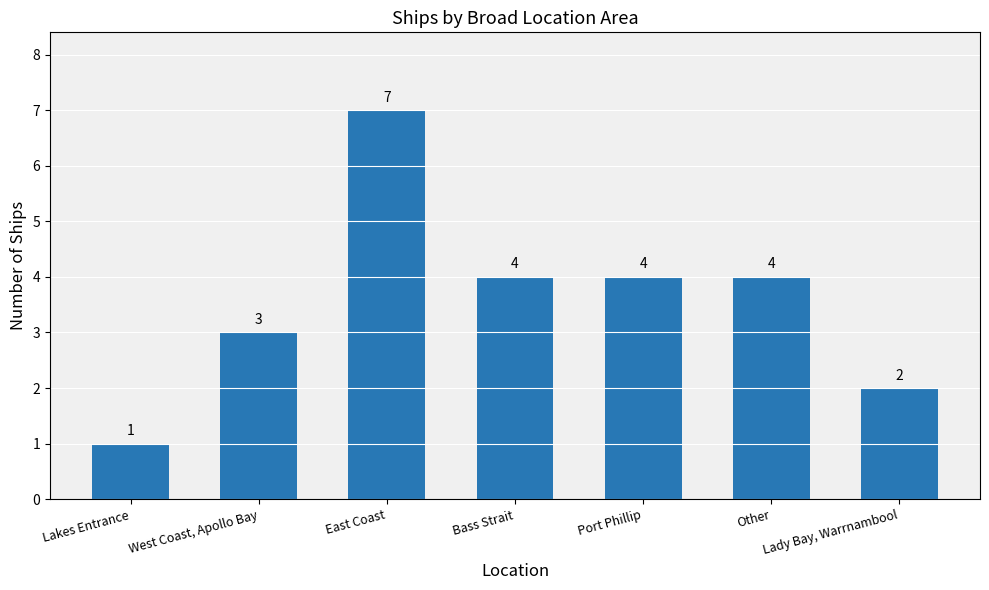

Which label corresponds to the largest value in the chart?

East Coast